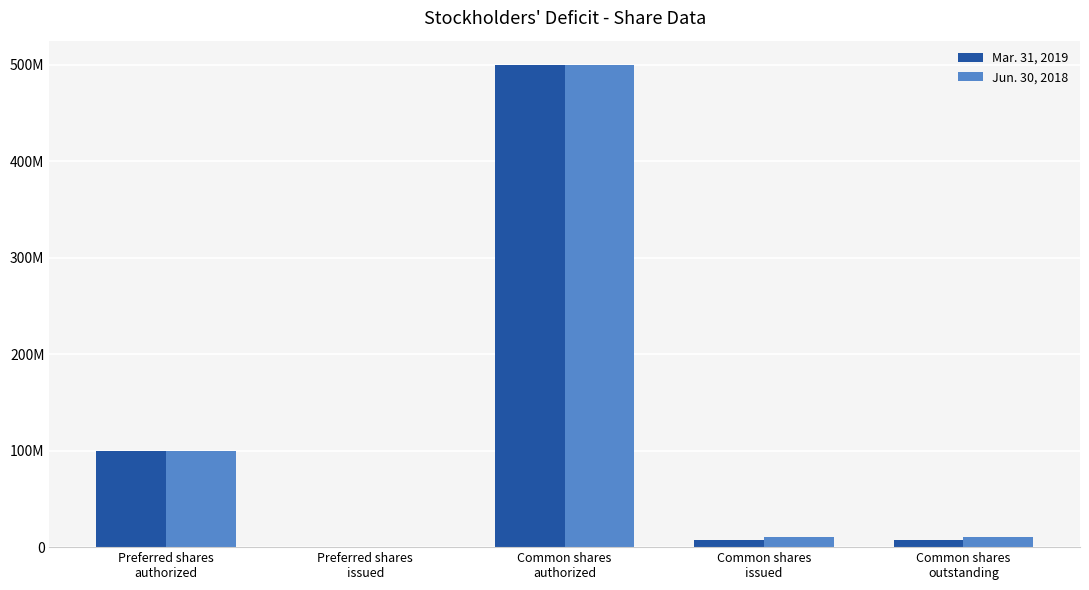

Reading left to right, what are all the values shown in this chart?

Mar. 31, 2019: 100000000	0	500000000	7270000	7270000
Jun. 30, 2018: 100000000	0	500000000	10270000	10270000